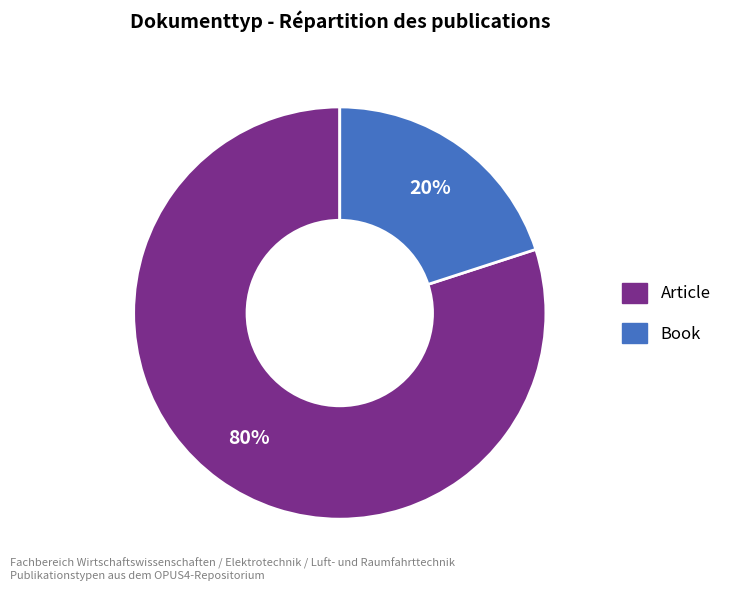

Does any single category account for the majority?

Yes